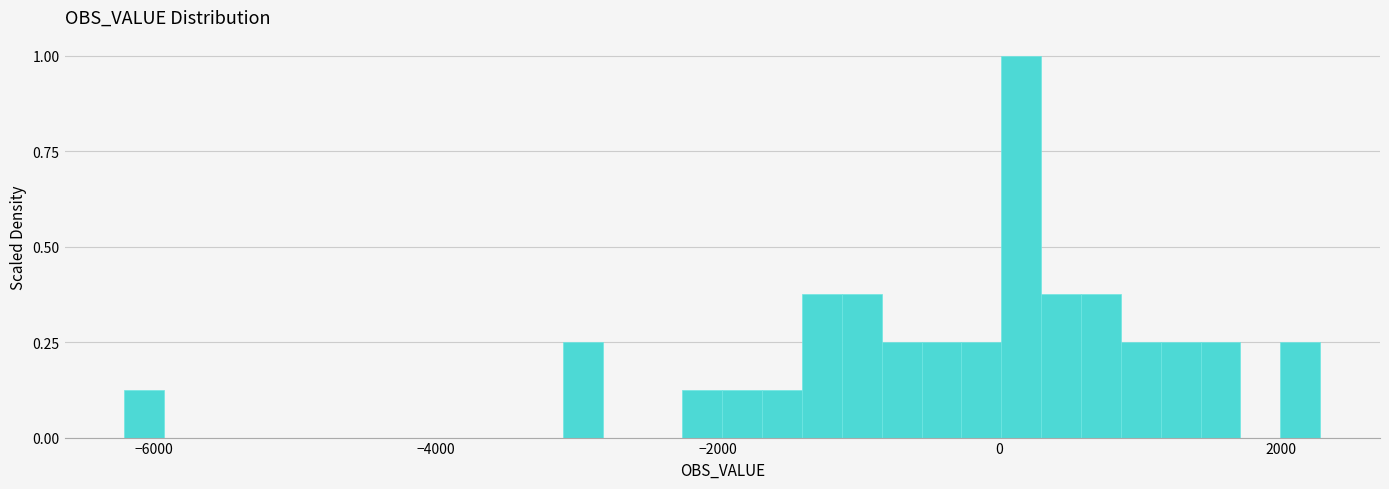

Around what value on the x-axis is the tallest bar? Give the approximate position of its centre, as read against the axis.

200